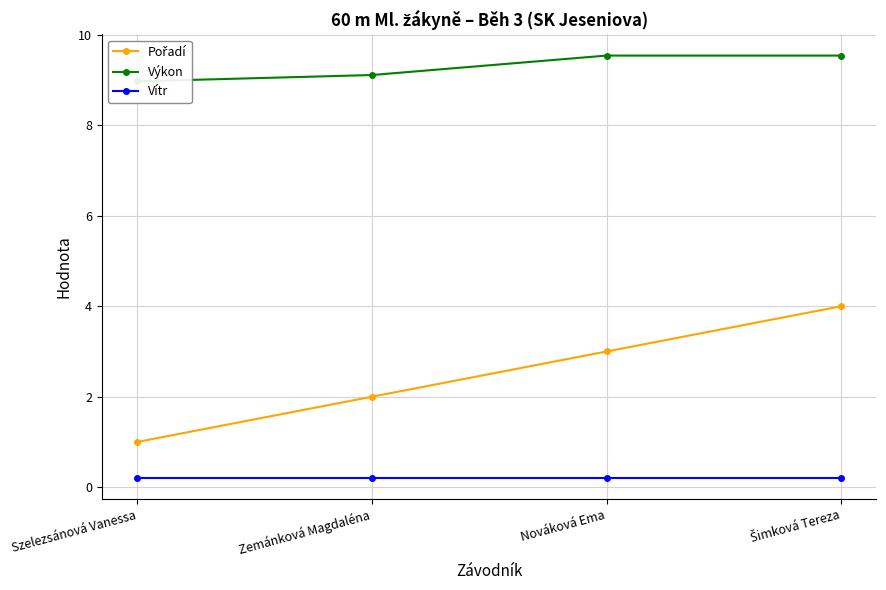

At how many categories does at least one series exceed 6?

4